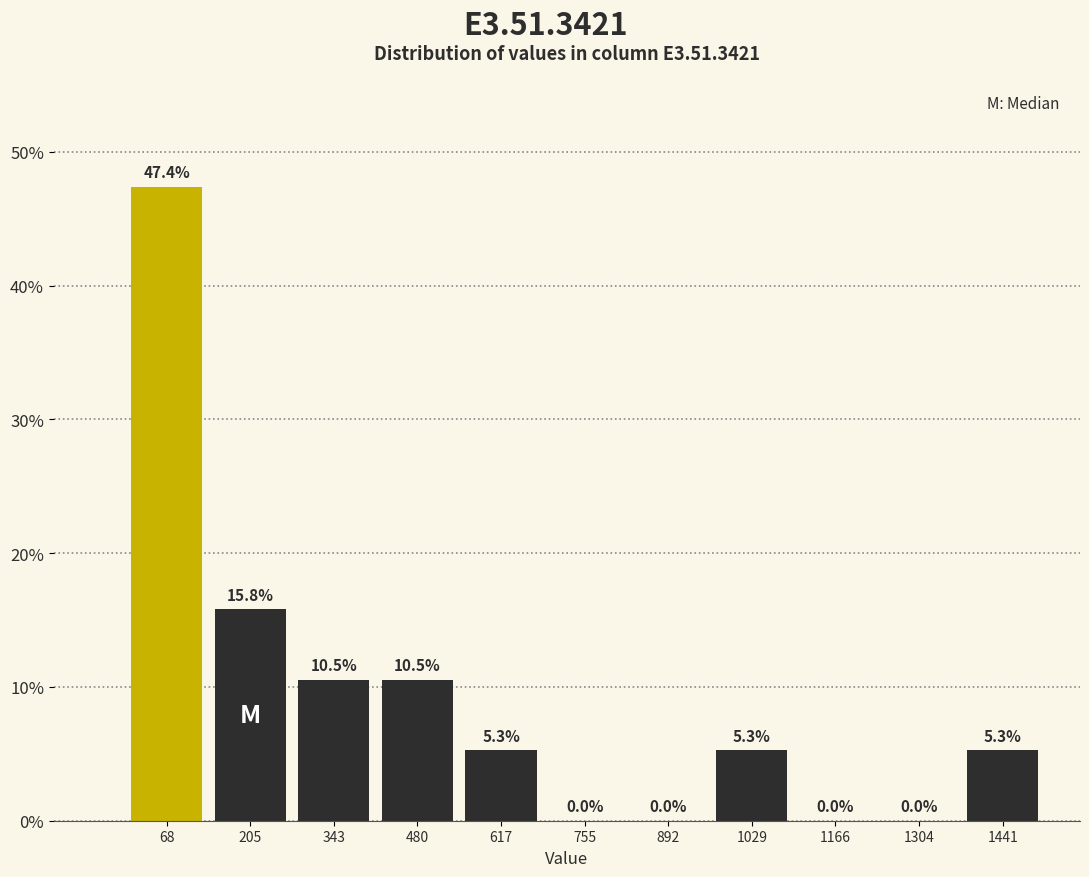

Which range on the x-axis has the tallest bar?

0 to 140